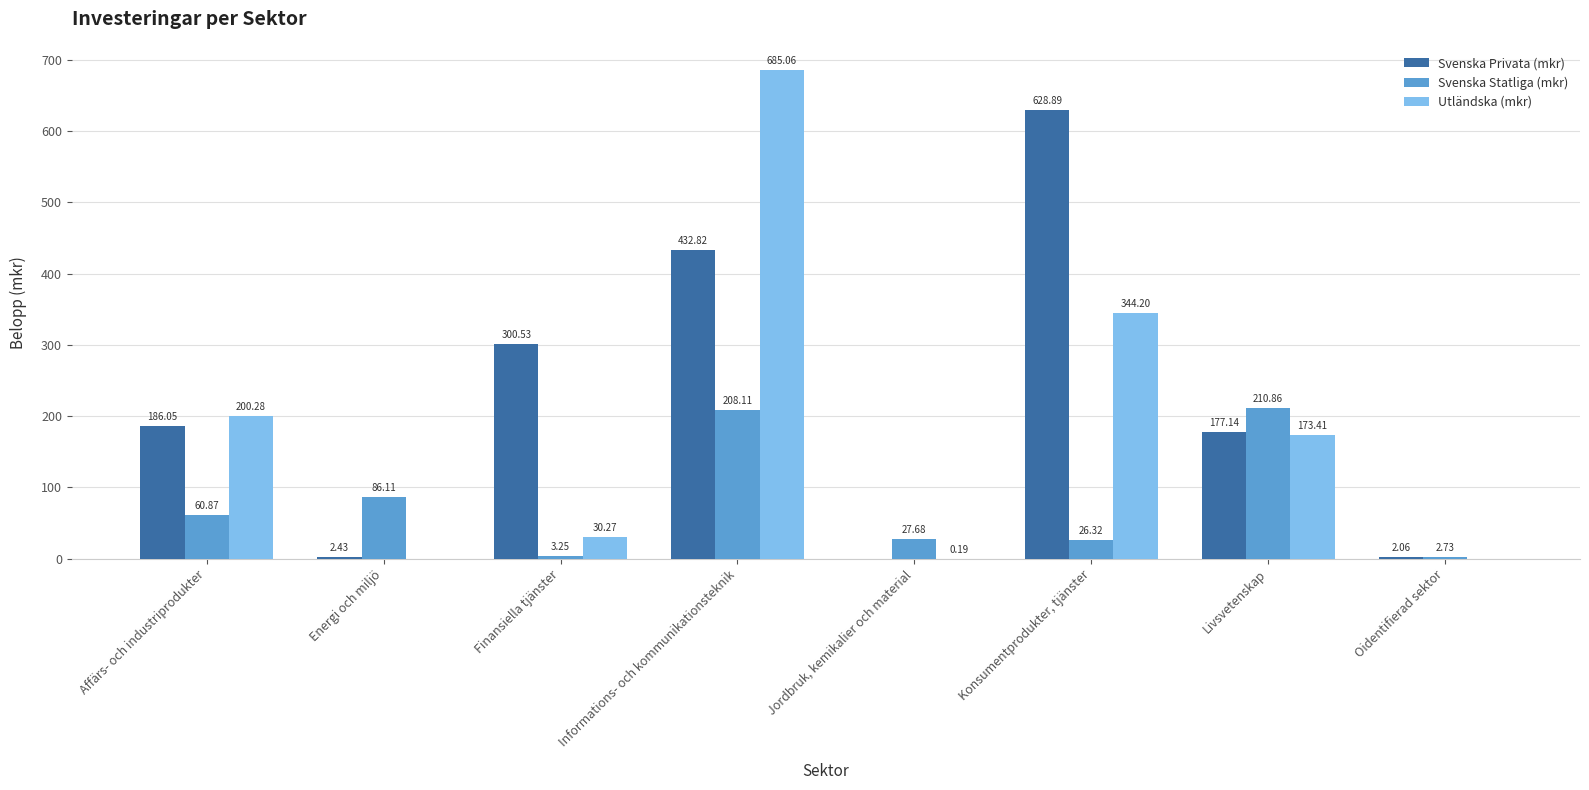

Between Jordbruk, kemikalier och material and Oidentifierad sektor, which series saw the biggest shift?

Svenska Statliga (mkr)